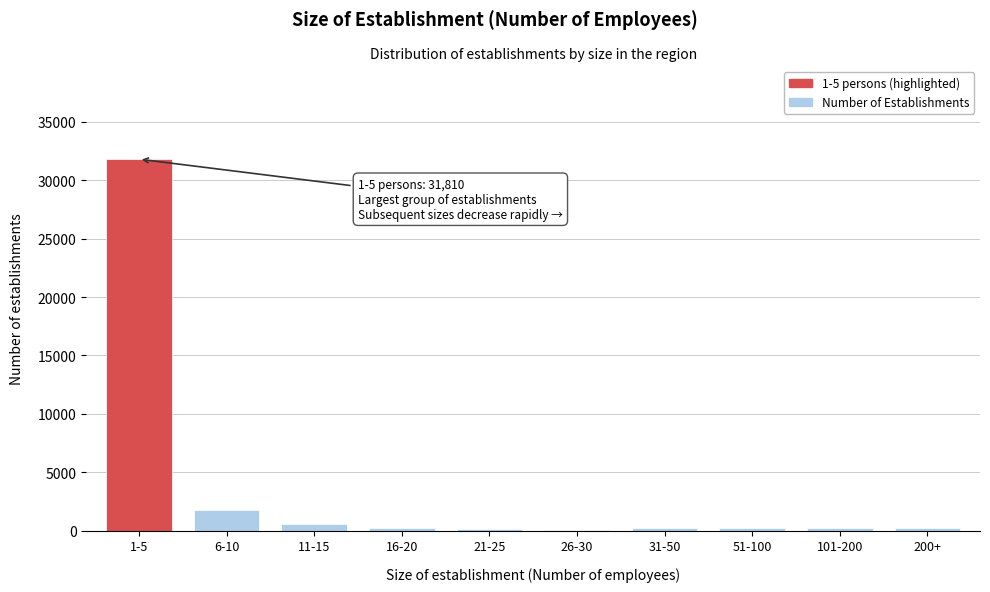

Which category has the highest value across all series?

1-5